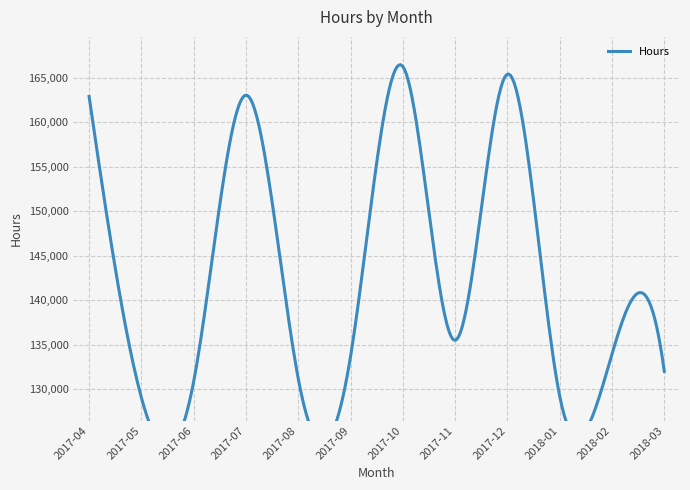

How many distinct data groups are displayed?

1